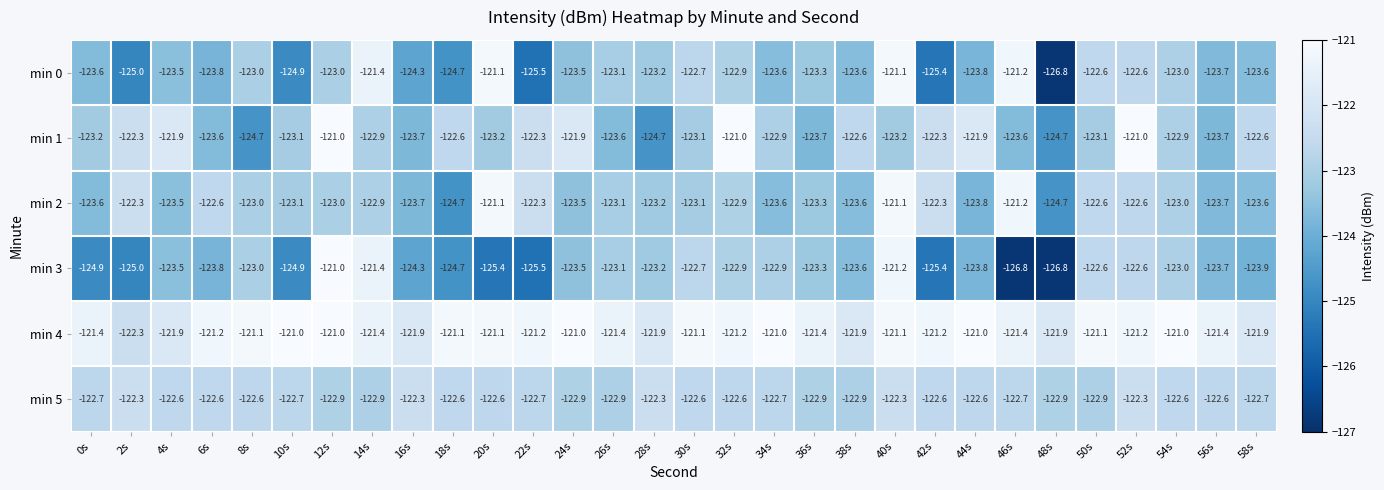

Is it true that min 5 equals -122.7 at 46s?

True